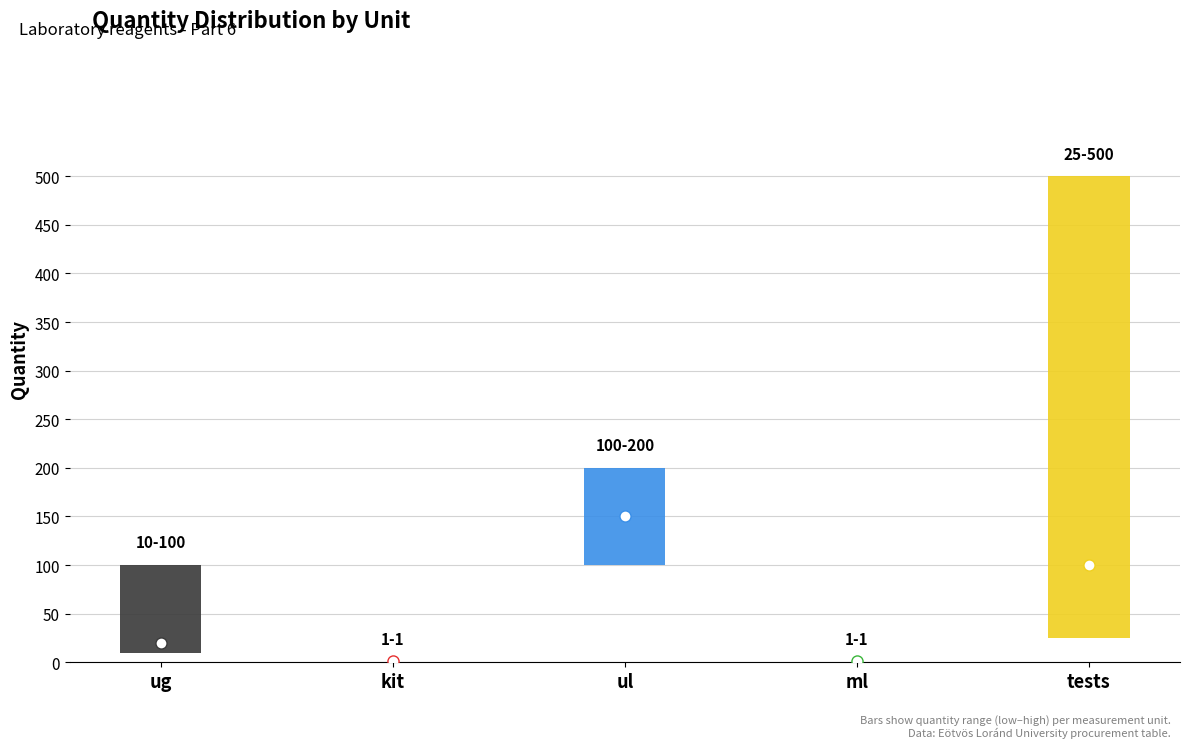

At which label does high first exceed 100?

ul